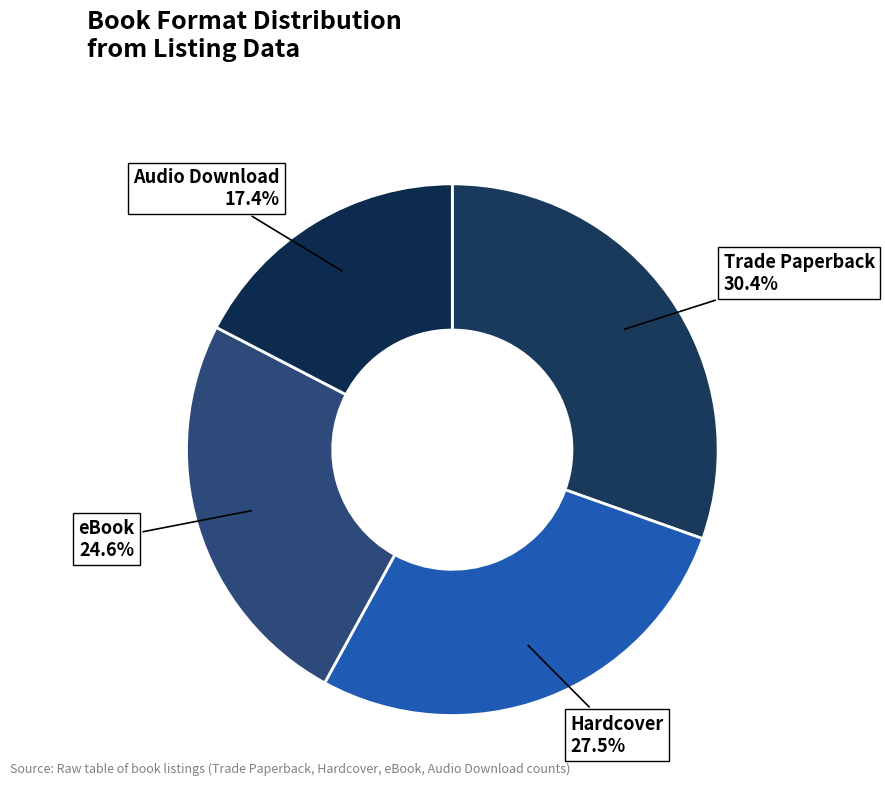

What is the largest slice in the pie chart?

Trade Paperback